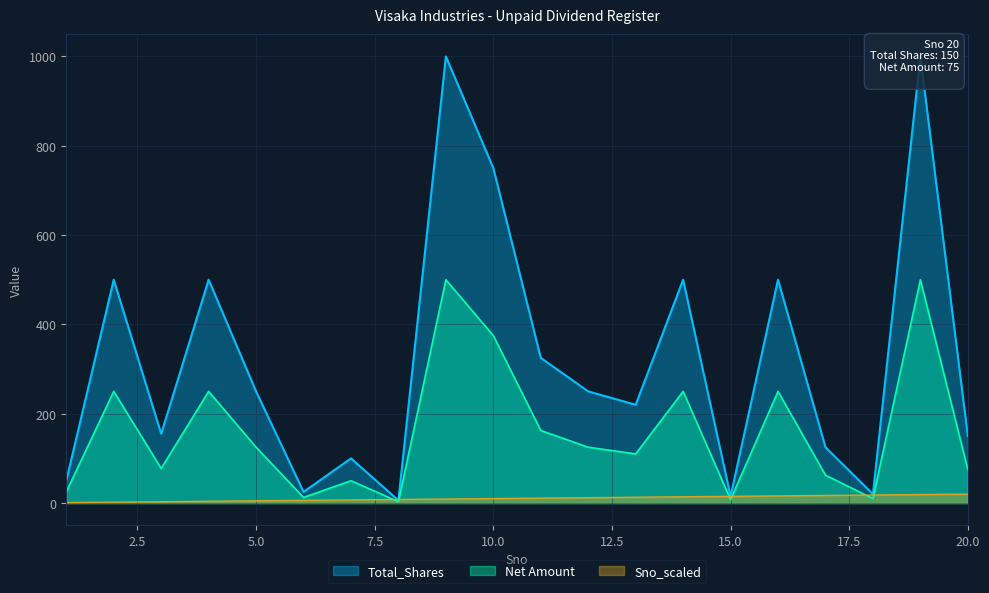

Between 1 and 15, which series saw the biggest shift?

Total_Shares